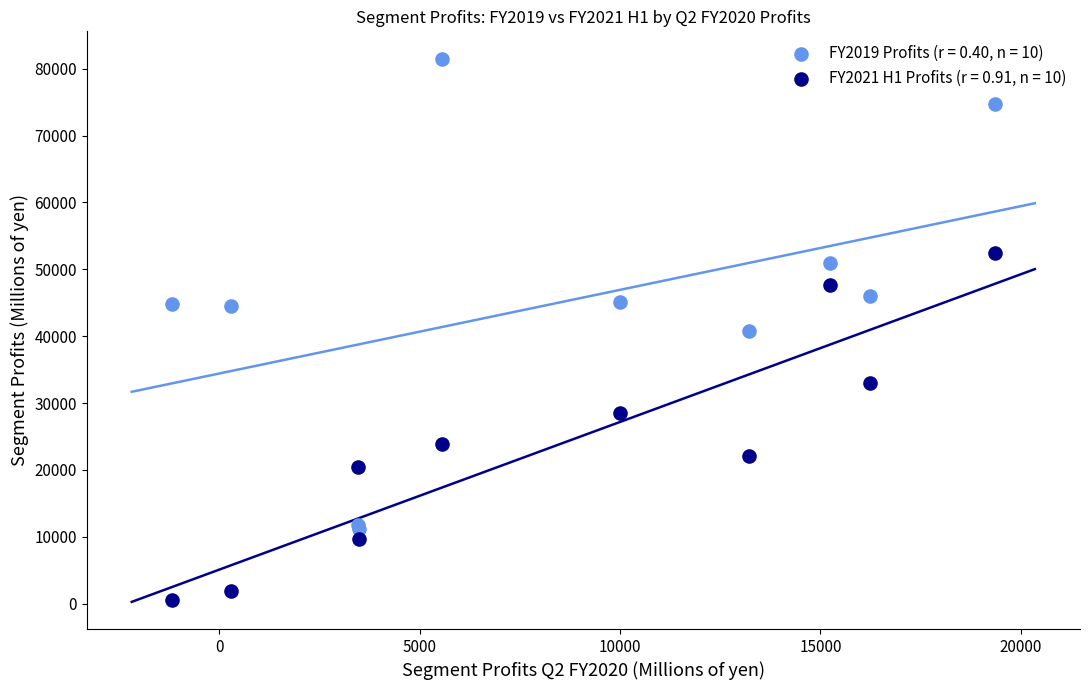

Which series reaches the minimum Y coordinate?

FY2021 H1 Profits (r = 0.91, n = 10)